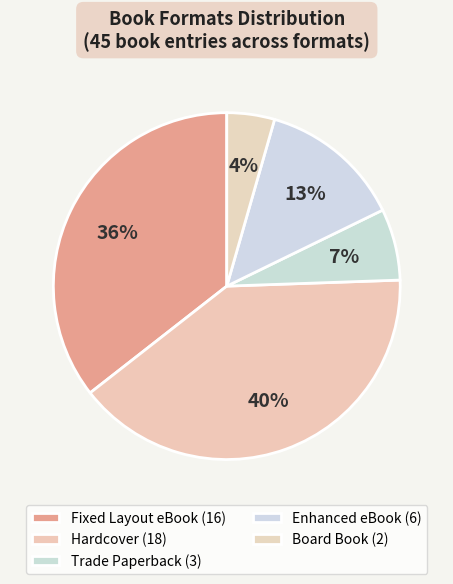

To the nearest percent, what portion does Trade Paperback represent?

7%